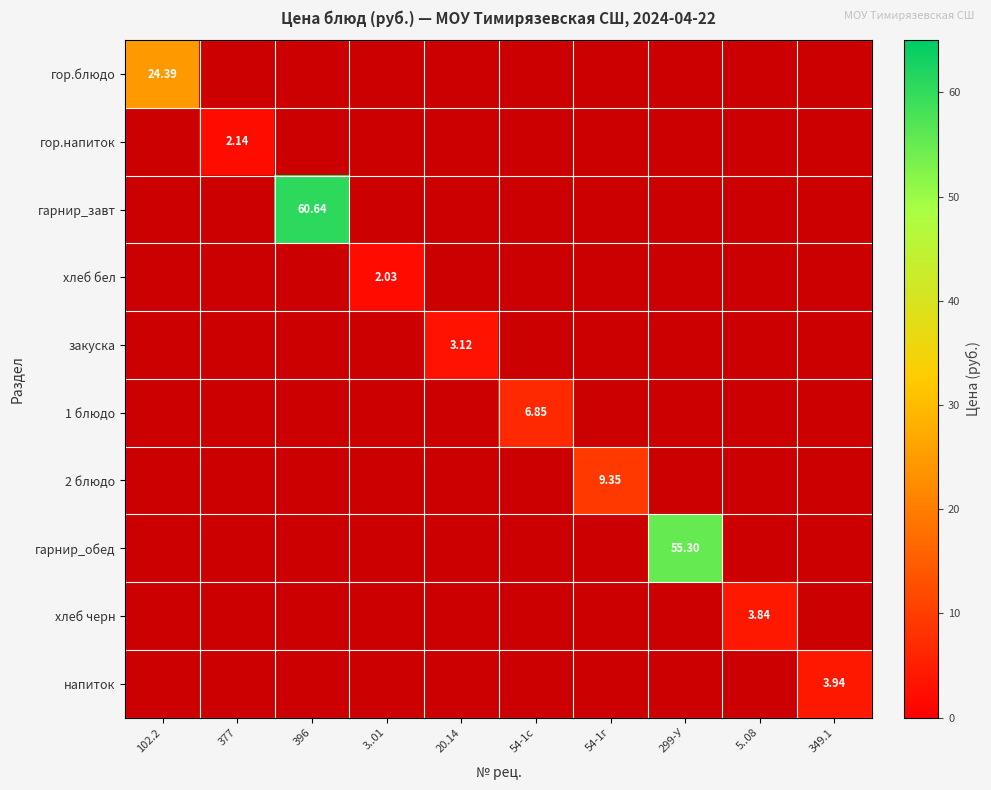

How many series are shown in this chart?

10